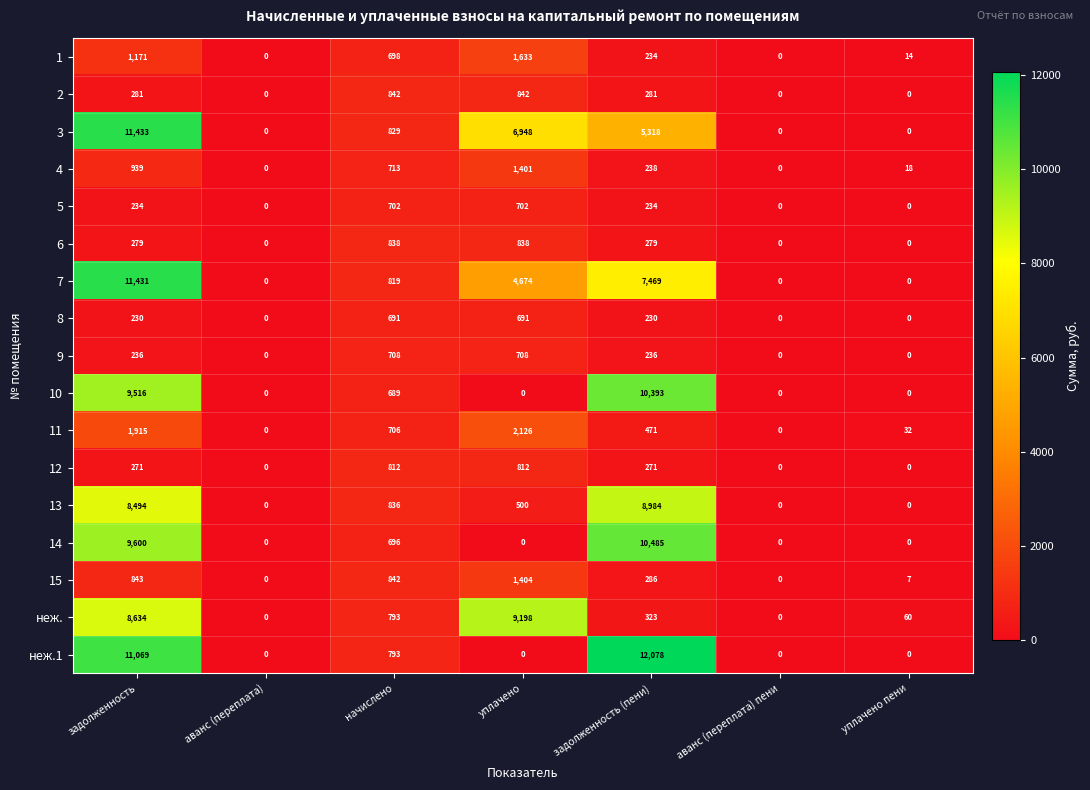

What is the maximum value shown in the chart?

12078